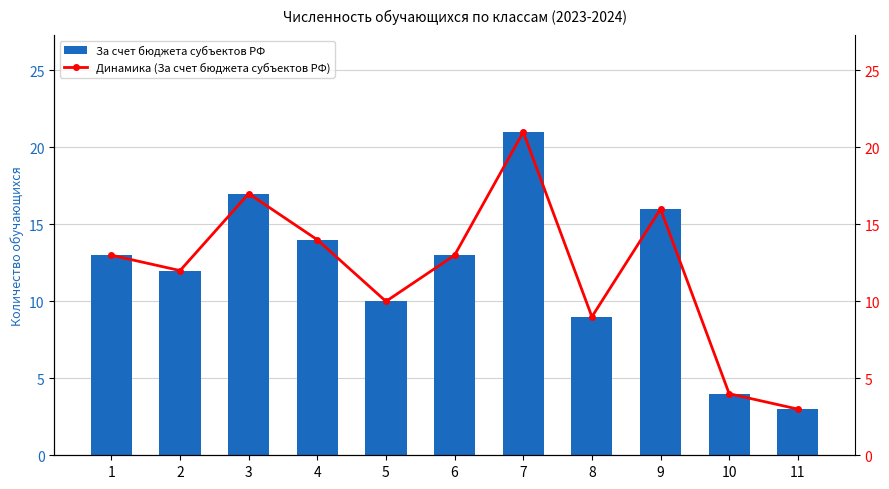

At which label does Динамика (За счет бюджета субъектов РФ) reach its peak?

7